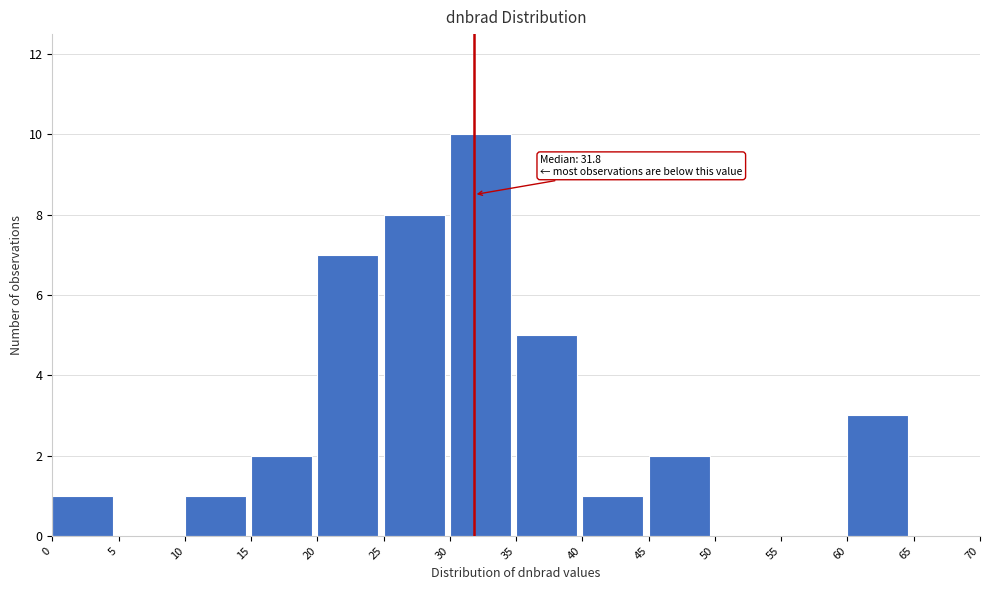

Which range on the x-axis has the tallest bar?

30 to 35